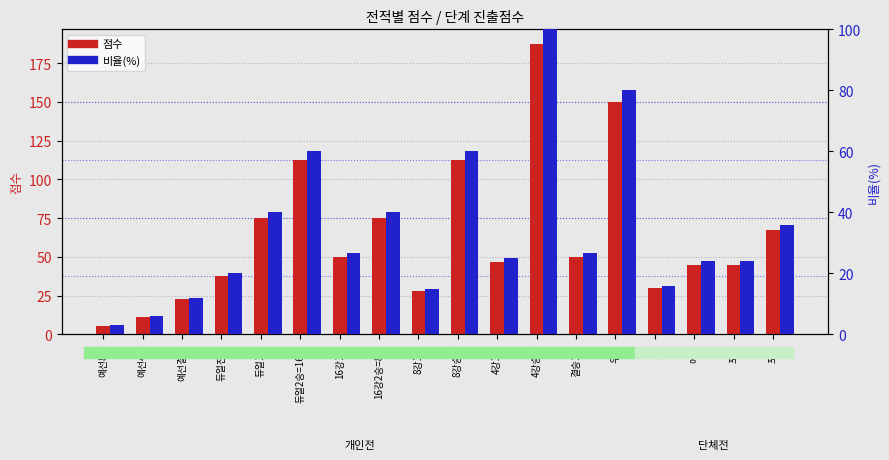

What is the difference between the highest and lowest values at 듀얼2승=16강?

52.5